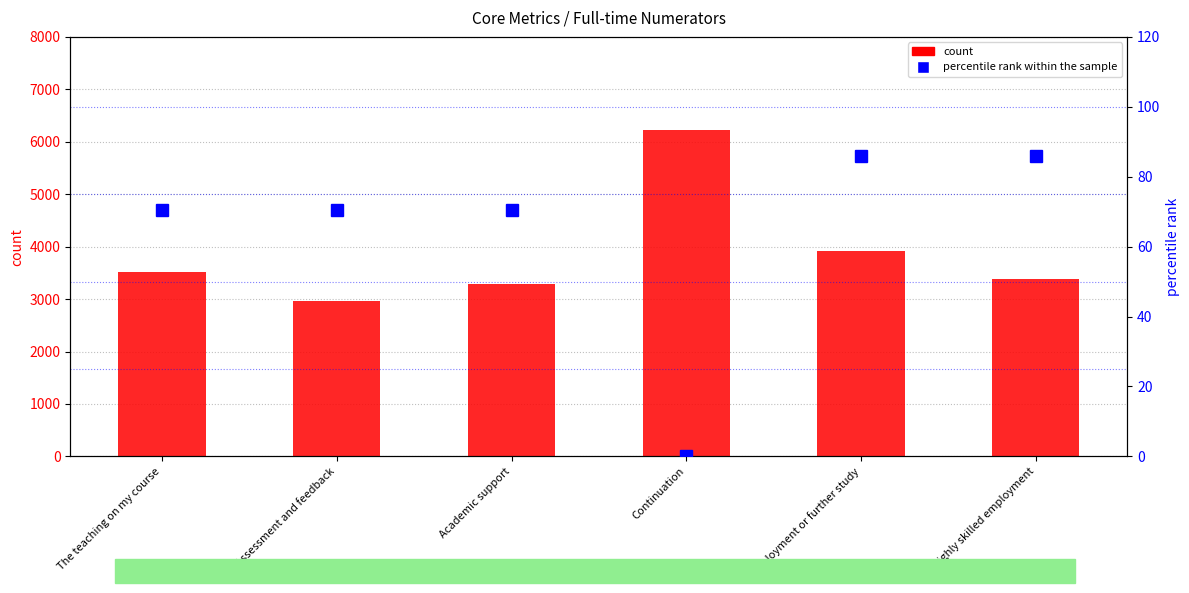

List the series in order of their overall mean, lowest first.

percentile rank within the sample, count